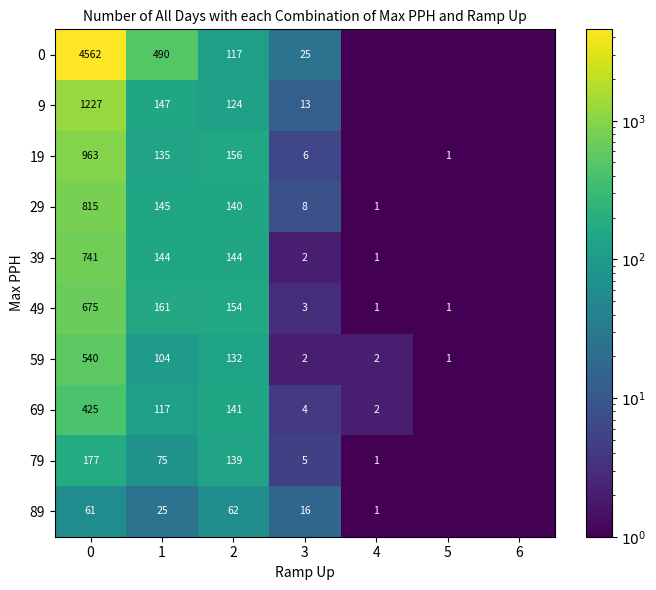

What is the spread (max minus min) of values at 0?

4501.0